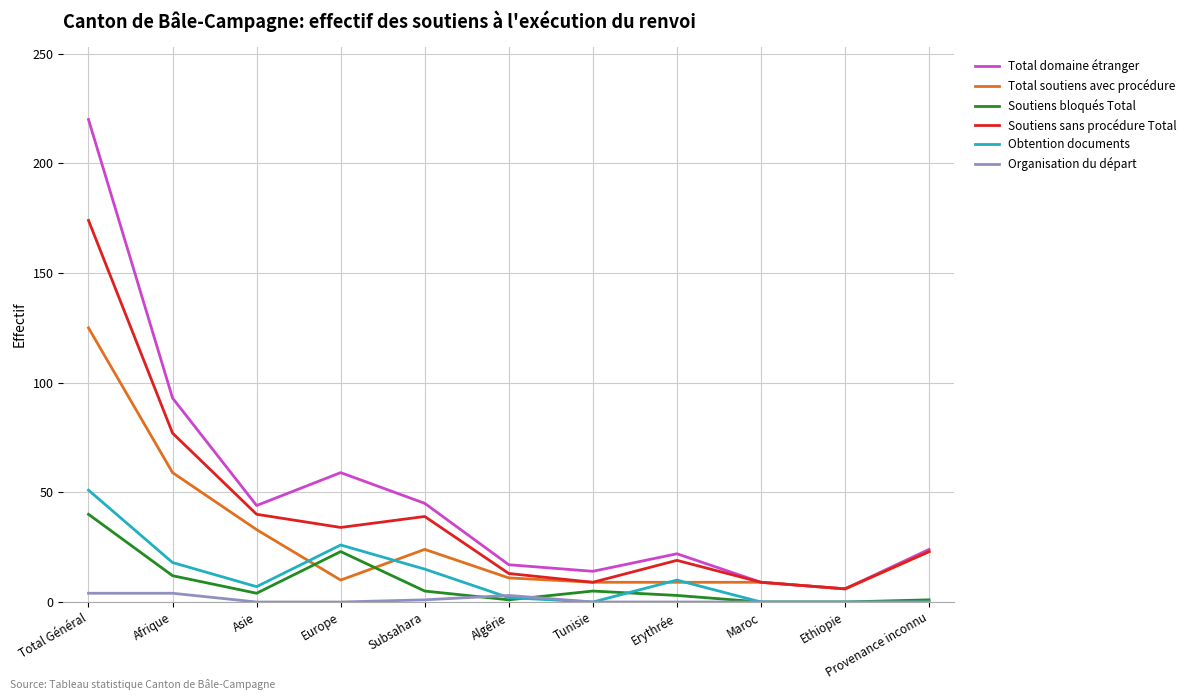

Which series has the largest total across all categories?

Total domaine étranger